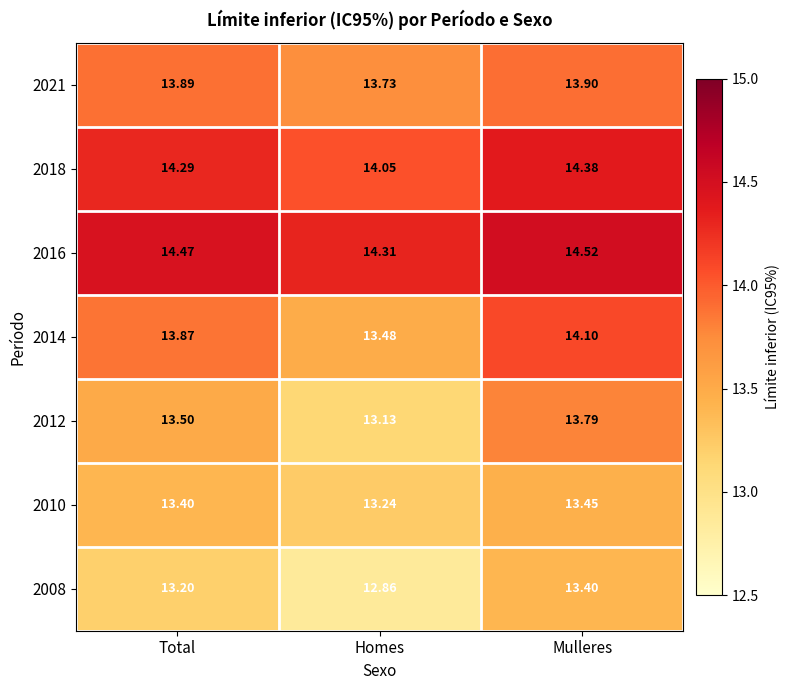

Which label corresponds to the largest value in the chart?

Mulleres